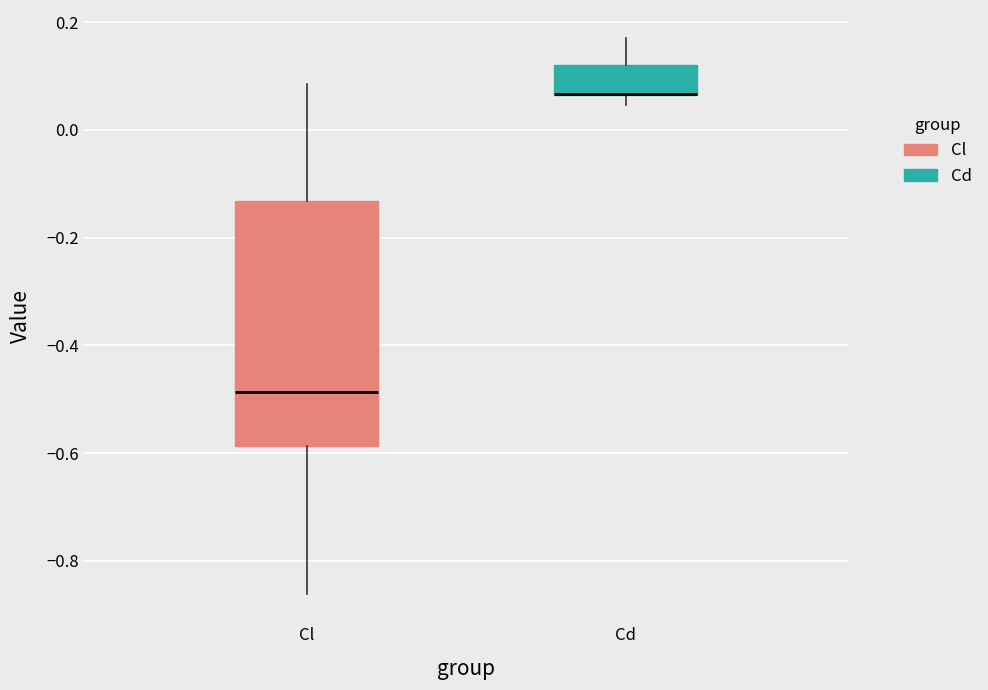

Where is the lower edge of the box for Cd on the y-axis? The values are not printed on the chart, so give them approximately, as read against the axis.

0.06